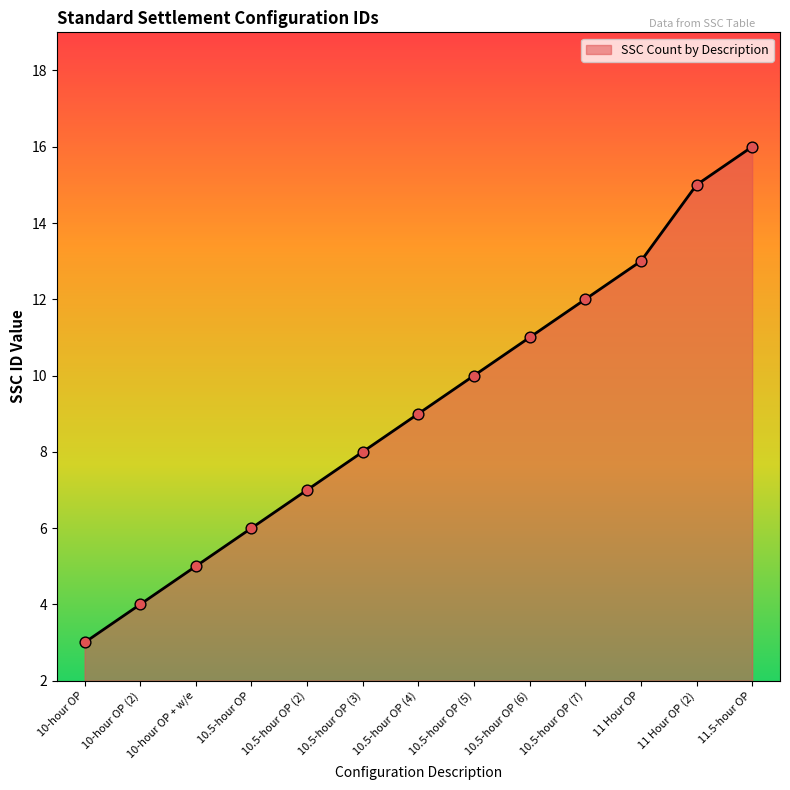

Which has a higher value, 10.5-hour OP (5) or 11 Hour OP (2)?

11 Hour OP (2)